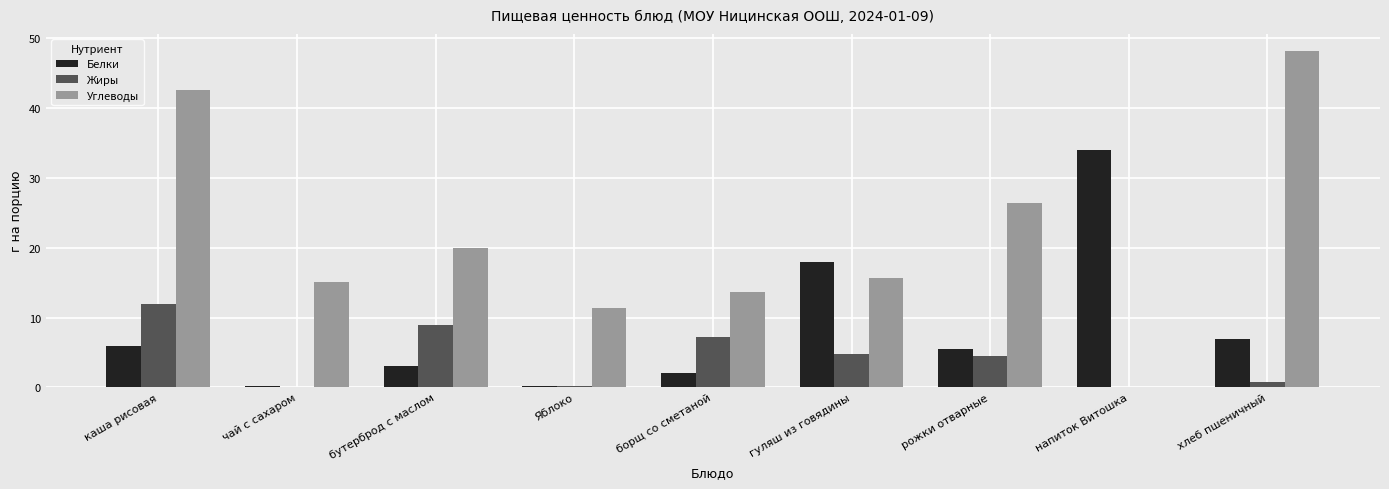

How many groups of bars are there?

9